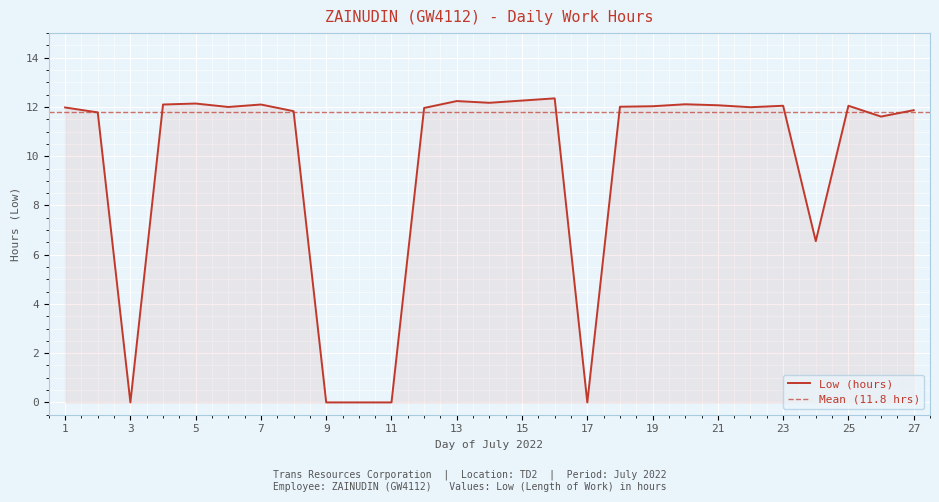

Which category has the lowest value across all series?

3